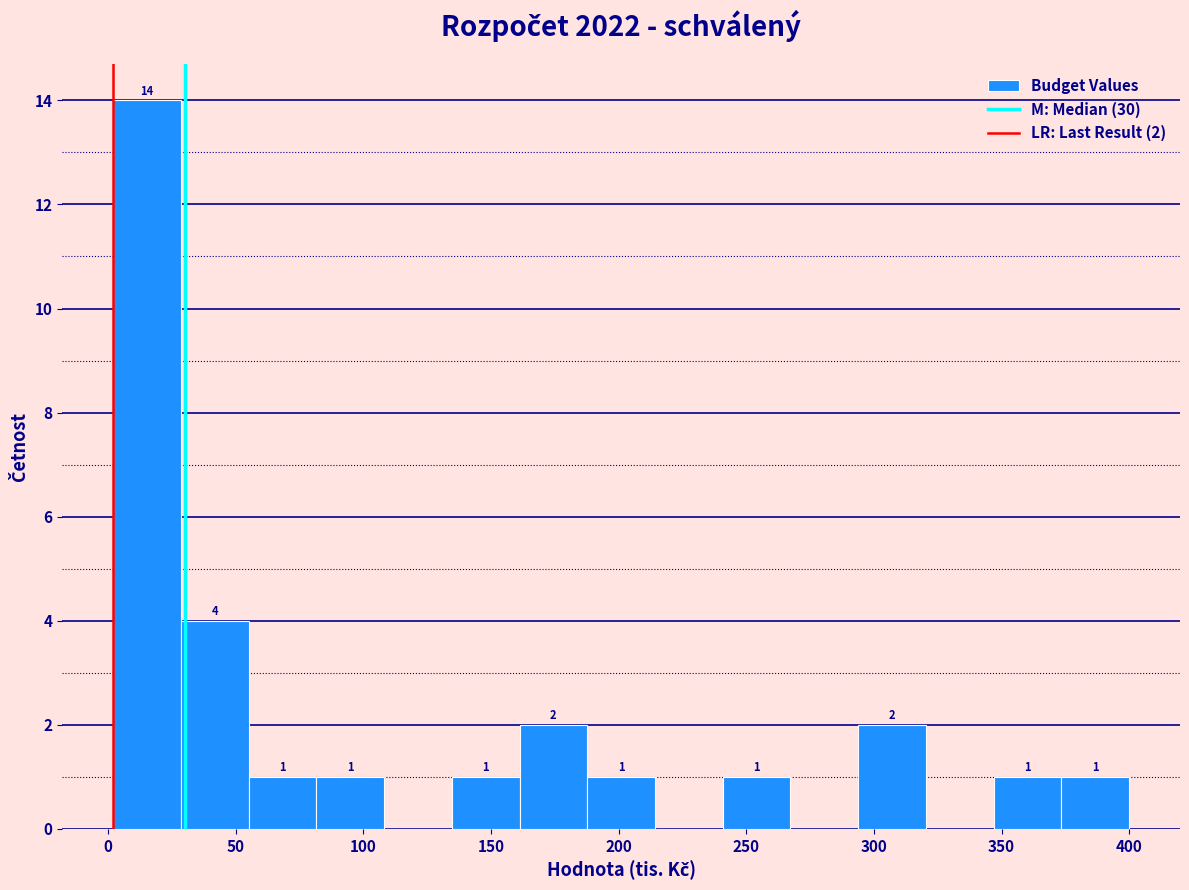

Which range on the x-axis has the tallest bar?

0 to 30